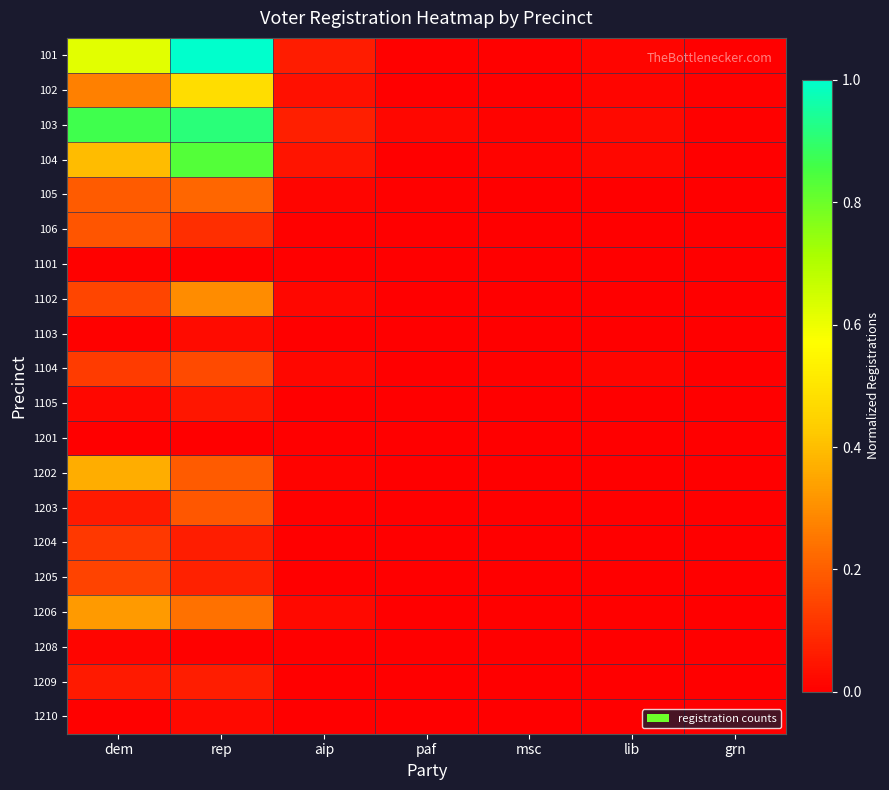

Reading right to left, list all the values displayed in this chart.

101: grn=0.0	lib=0.0	msc=0.0	paf=0.0	aip=0.1	rep=1.0	dem=0.6
102: grn=0.0	lib=0.0	msc=0.0	paf=0.0	aip=0.0	rep=0.5	dem=0.3
103: grn=0.0	lib=0.0	msc=0.0	paf=0.0	aip=0.1	rep=0.9	dem=0.9
104: grn=0.0	lib=0.0	msc=0.0	paf=0.0	aip=0.0	rep=0.8	dem=0.4
105: grn=0.0	lib=0.0	msc=0.0	paf=0.0	aip=0.0	rep=0.2	dem=0.2
106: grn=0.0	lib=0.0	msc=0.0	paf=0.0	aip=0.0	rep=0.1	dem=0.2
1101: grn=0.0	lib=0.0	msc=0.0	paf=0.0	aip=0.0	rep=0.0	dem=0.0
1102: grn=0.0	lib=0.0	msc=0.0	paf=0.0	aip=0.0	rep=0.3	dem=0.1
1103: grn=0.0	lib=0.0	msc=0.0	paf=0.0	aip=0.0	rep=0.0	dem=0.0
1104: grn=0.0	lib=0.0	msc=0.0	paf=0.0	aip=0.0	rep=0.2	dem=0.1
1105: grn=0.0	lib=0.0	msc=0.0	paf=0.0	aip=0.0	rep=0.0	dem=0.0
1201: grn=0.0	lib=0.0	msc=0.0	paf=0.0	aip=0.0	rep=0.0	dem=0.0
1202: grn=0.0	lib=0.0	msc=0.0	paf=0.0	aip=0.0	rep=0.2	dem=0.4
1203: grn=0.0	lib=0.0	msc=0.0	paf=0.0	aip=0.0	rep=0.2	dem=0.1
1204: grn=0.0	lib=0.0	msc=0.0	paf=0.0	aip=0.0	rep=0.1	dem=0.1
1205: grn=0.0	lib=0.0	msc=0.0	paf=0.0	aip=0.0	rep=0.1	dem=0.1
1206: grn=0.0	lib=0.0	msc=0.0	paf=0.0	aip=0.0	rep=0.2	dem=0.3
1208: grn=0.0	lib=0.0	msc=0.0	paf=0.0	aip=0.0	rep=0.0	dem=0.0
1209: grn=0.0	lib=0.0	msc=0.0	paf=0.0	aip=0.0	rep=0.1	dem=0.1
1210: grn=0.0	lib=0.0	msc=0.0	paf=0.0	aip=0.0	rep=0.0	dem=0.0